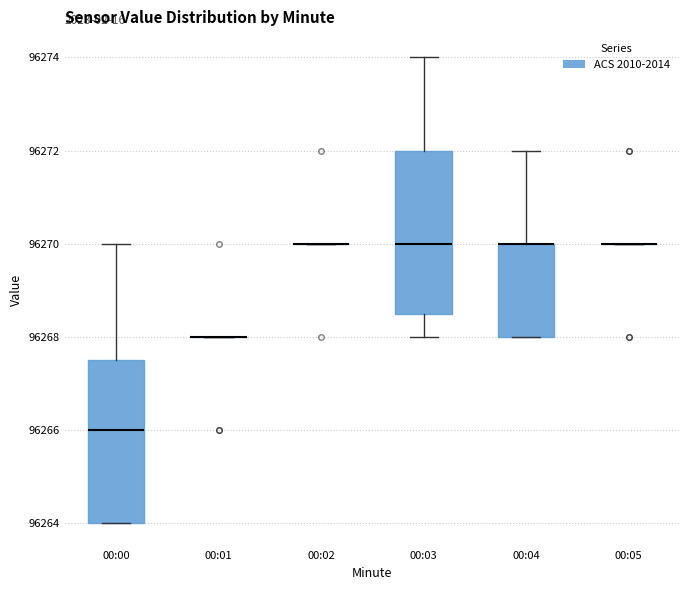

Reading left to right, read every box against the y-axis: the position of its median line, the range the box covers, and the ends of its whiskers. The values are not printed on the chart, so give them approximately, as read against the axis.

00:00: median 96266.0, box 96264.0 to 96267.6, whiskers 96264.0 to 96270.0
00:01: box collapsed to a line at 96268.0, whiskers 96268.0 to 96268.0
00:02: box collapsed to a line at 96270.0, whiskers 96270.0 to 96270.0
00:03: median 96270.0, box 96268.6 to 96272.0, whiskers 96268.0 to 96274.0
00:04: median 96270.0 (drawn on the box's upper edge), box 96268.0 to 96270.0, whiskers 96268.0 to 96272.0
00:05: box collapsed to a line at 96270.0, whiskers 96270.0 to 96270.0